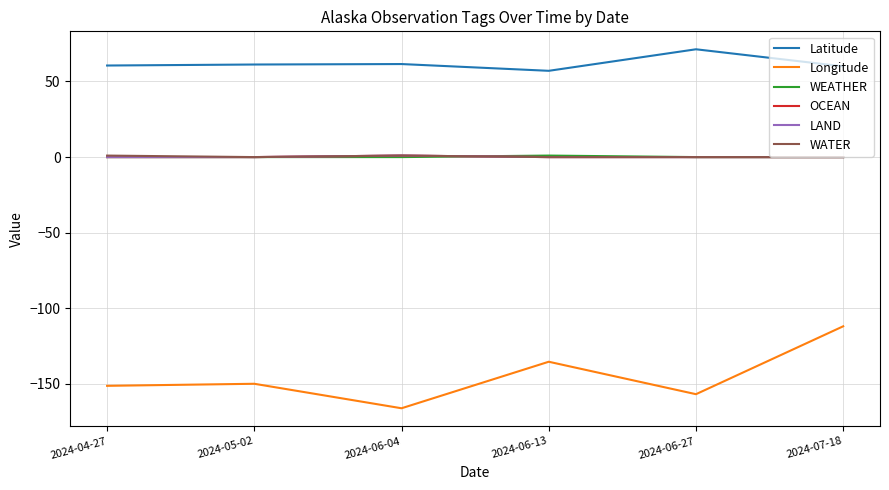

Does the chart have visible grid lines?

Yes